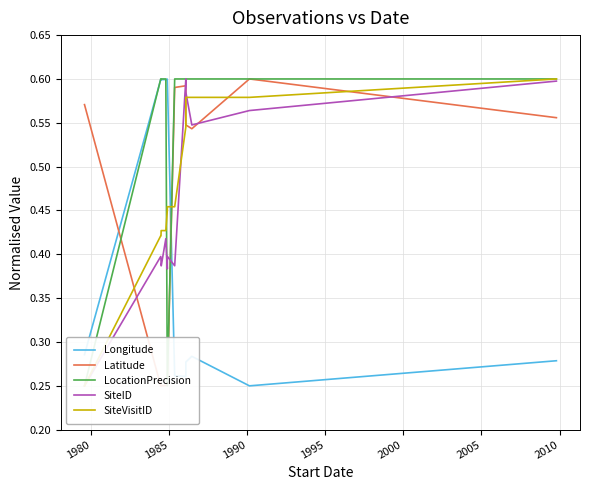

Which category has the highest value across all series?

1990